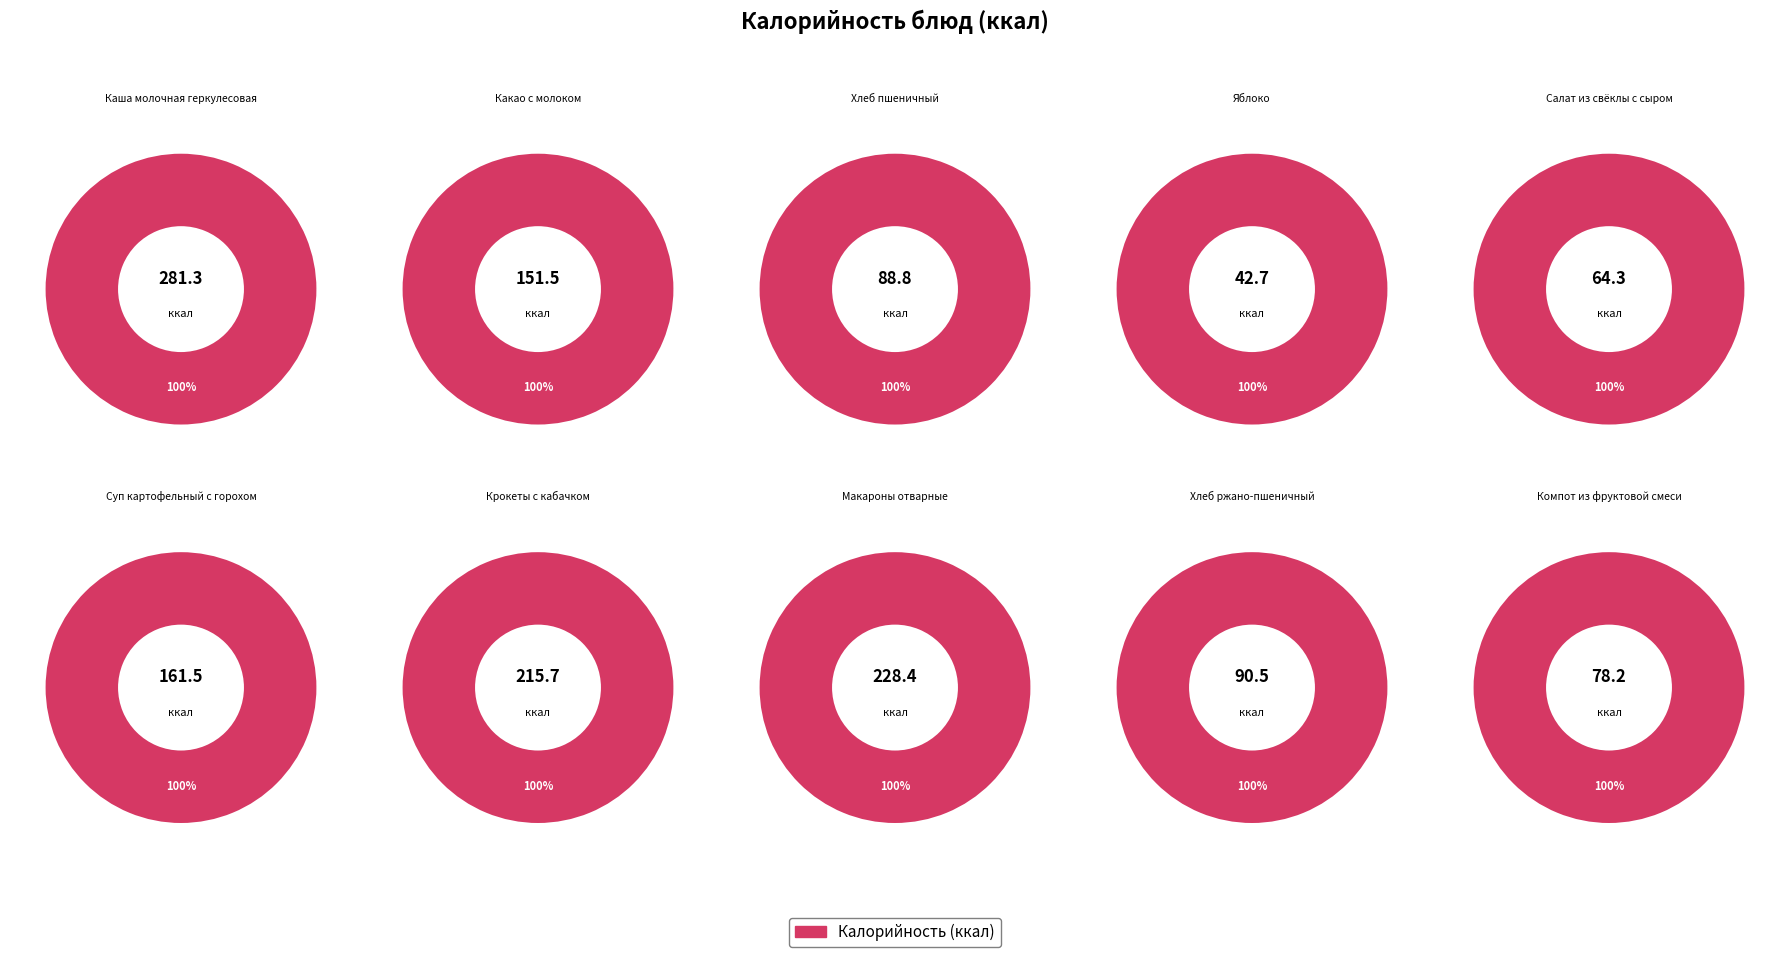

Which has a higher value, Макароны отварные or Салат из свёклы с сыром?

Макароны отварные